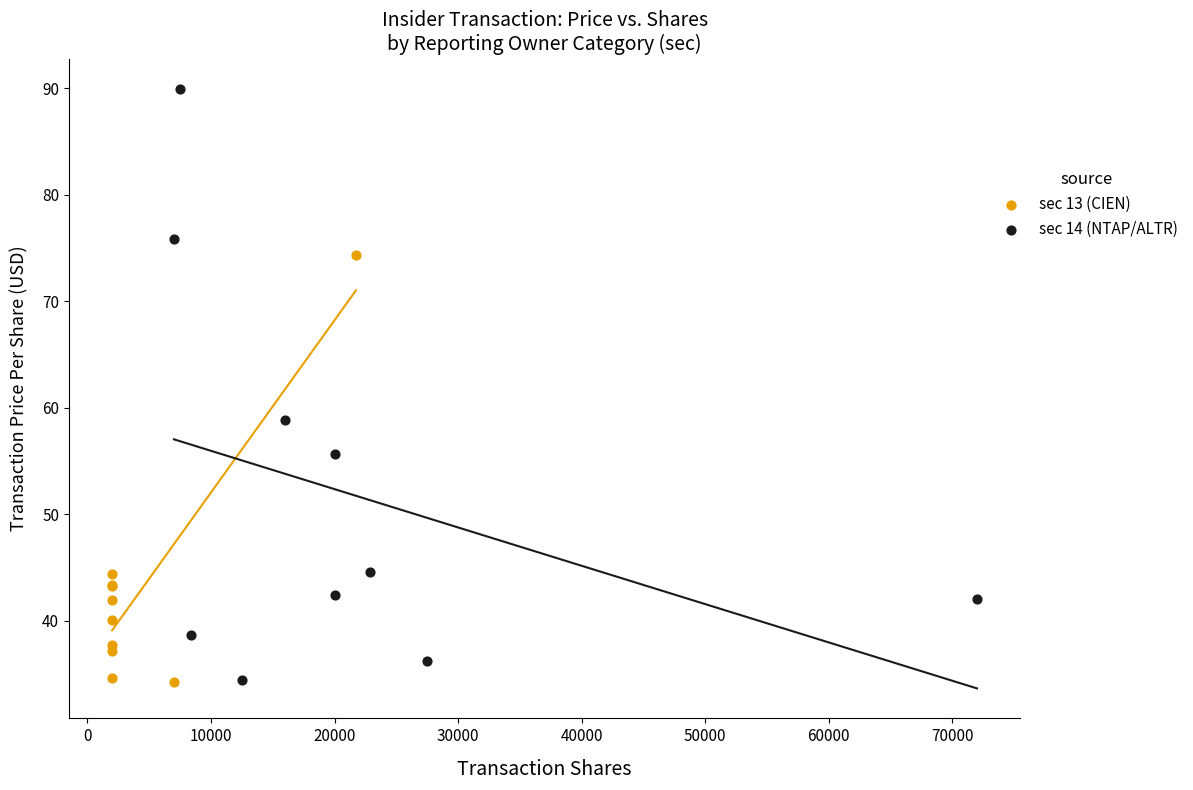

Which series has the largest Y range (max minus min)?

sec 14 (NTAP/ALTR)